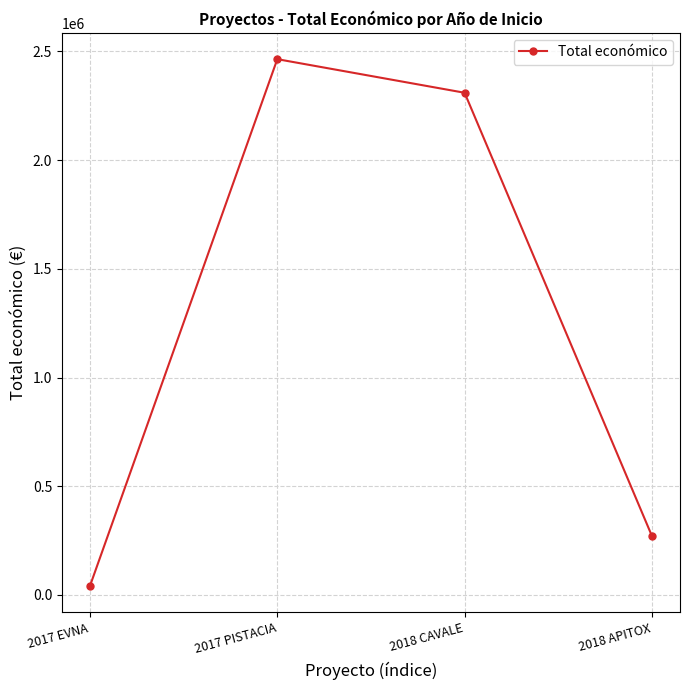

Which label corresponds to the smallest value in the chart?

2017 EVNA